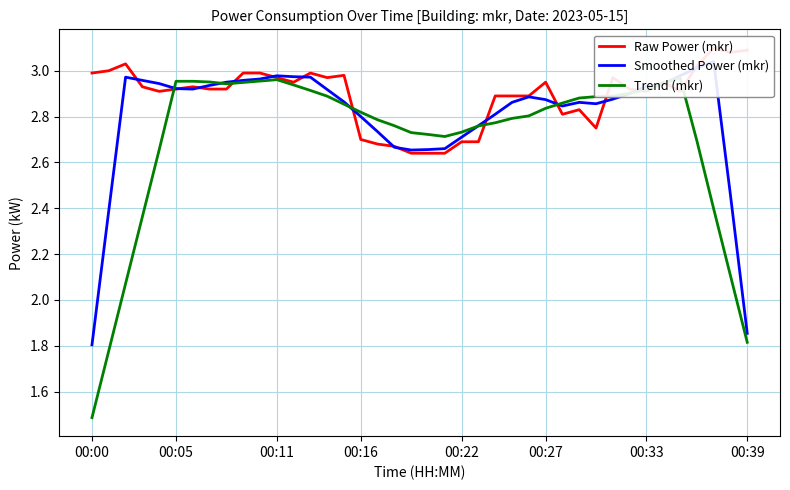

True or false: Raw Power (mkr) has a value of 2.9 at 26.

True